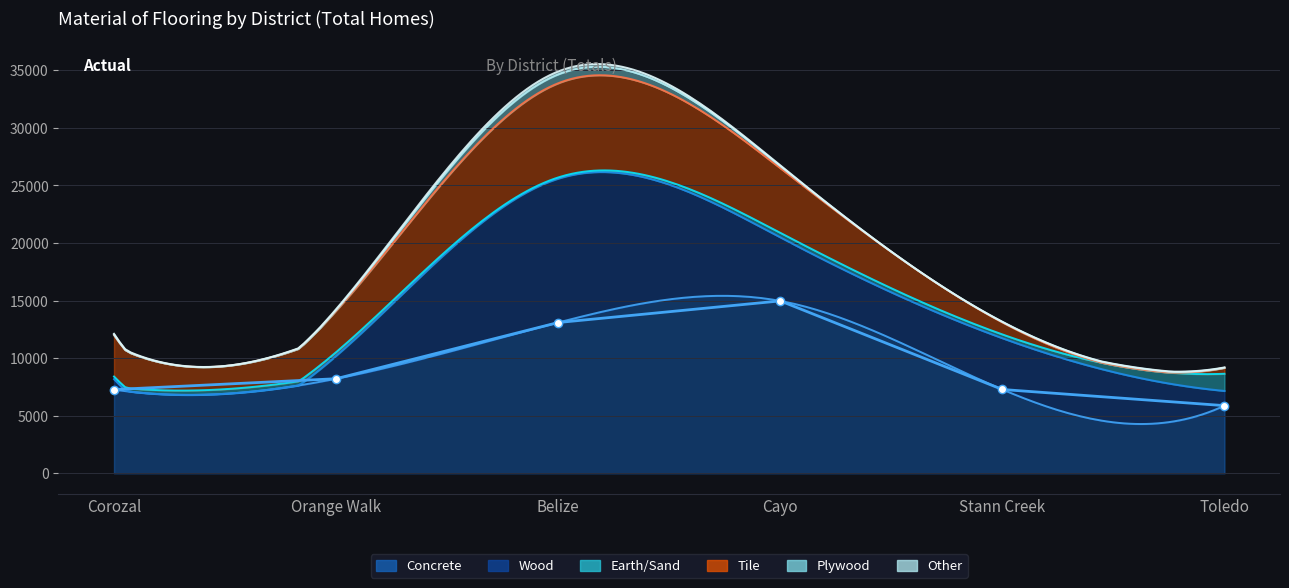

True or false: the data has more than 1 interior local peaks.

False